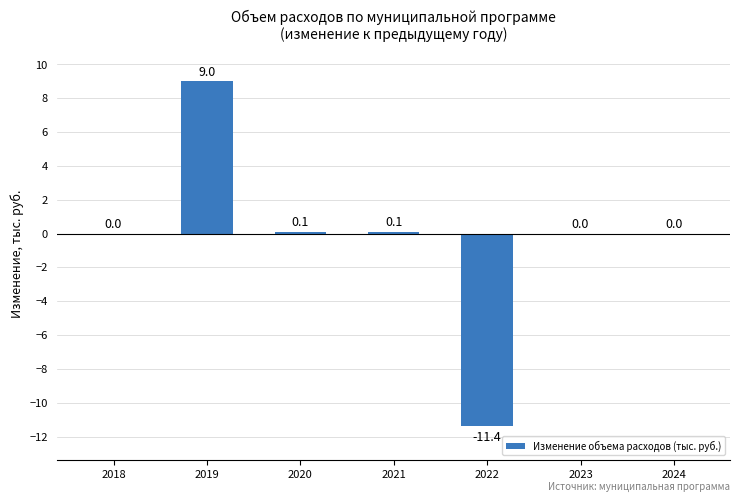

Between 2023 and 2022, which is larger?

2023